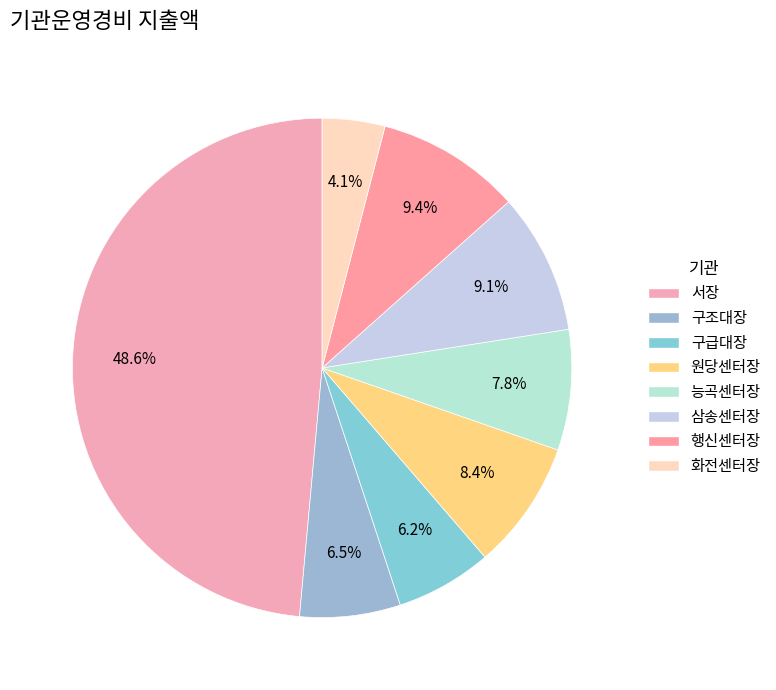

The 행신센터장 slice represents 9% of the pie. True or false?

True